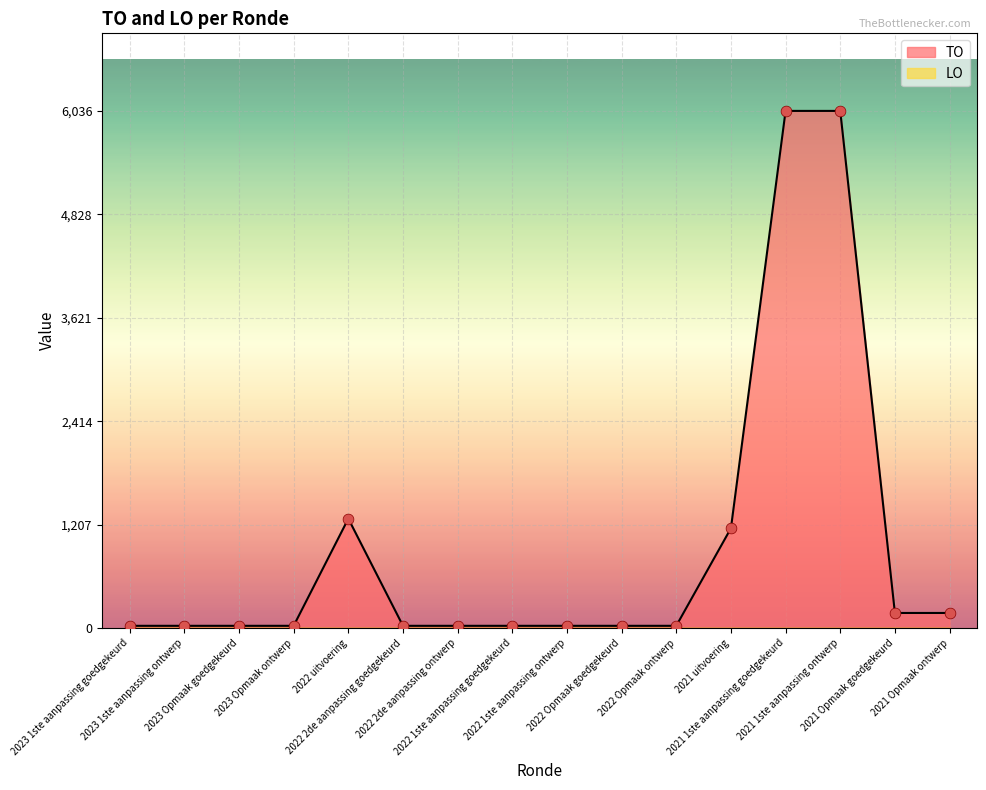

What is the change in value from 2021 uitvoering to 2021 Opmaak goedgekeurd?

-989